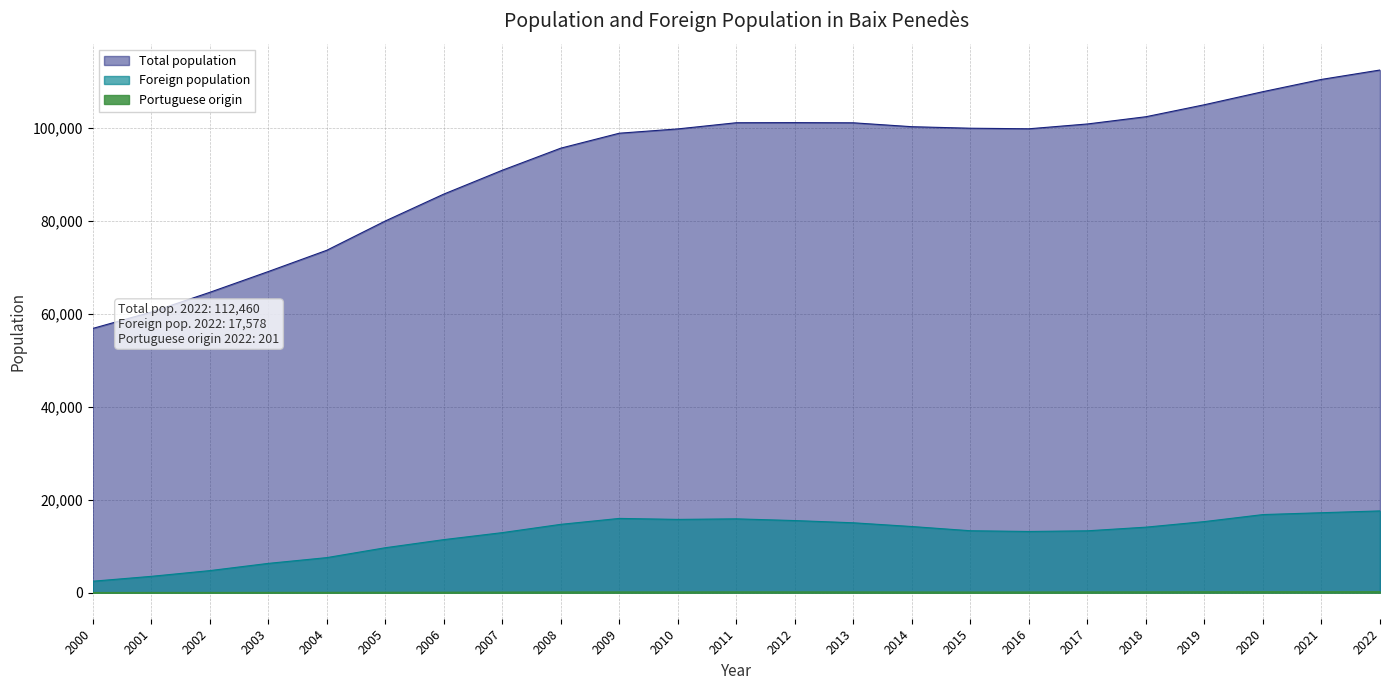

Which label corresponds to the largest value in the chart?

2022